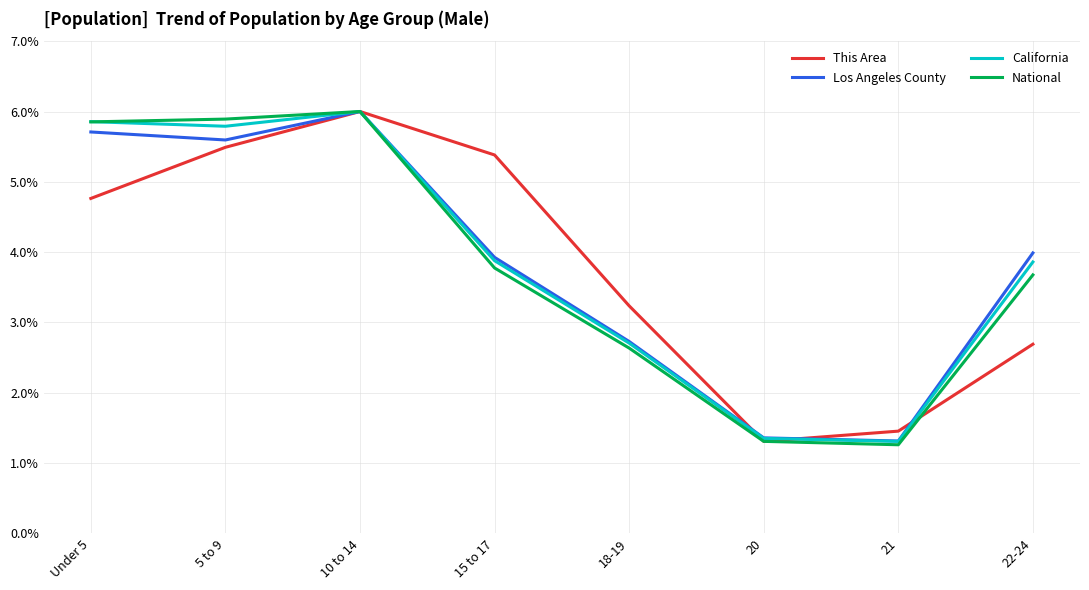

What is the difference between the California values at 21 and 15 to 17?

2.6